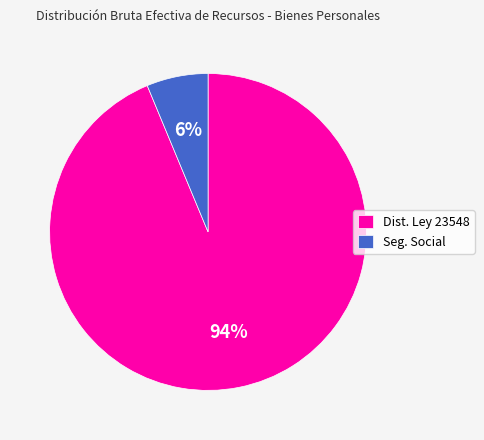

Is it true that Dist. Ley 23548 is 99% of the pie?

False